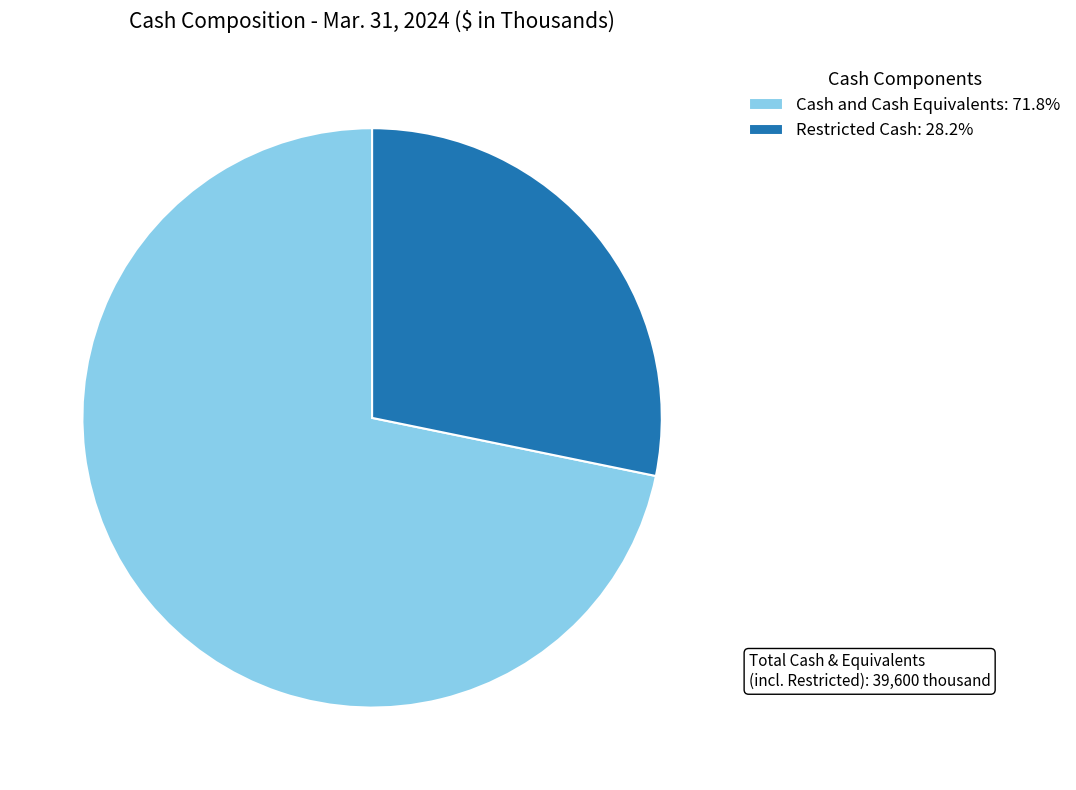

Does Restricted Cash account for over 50% of the chart?

No